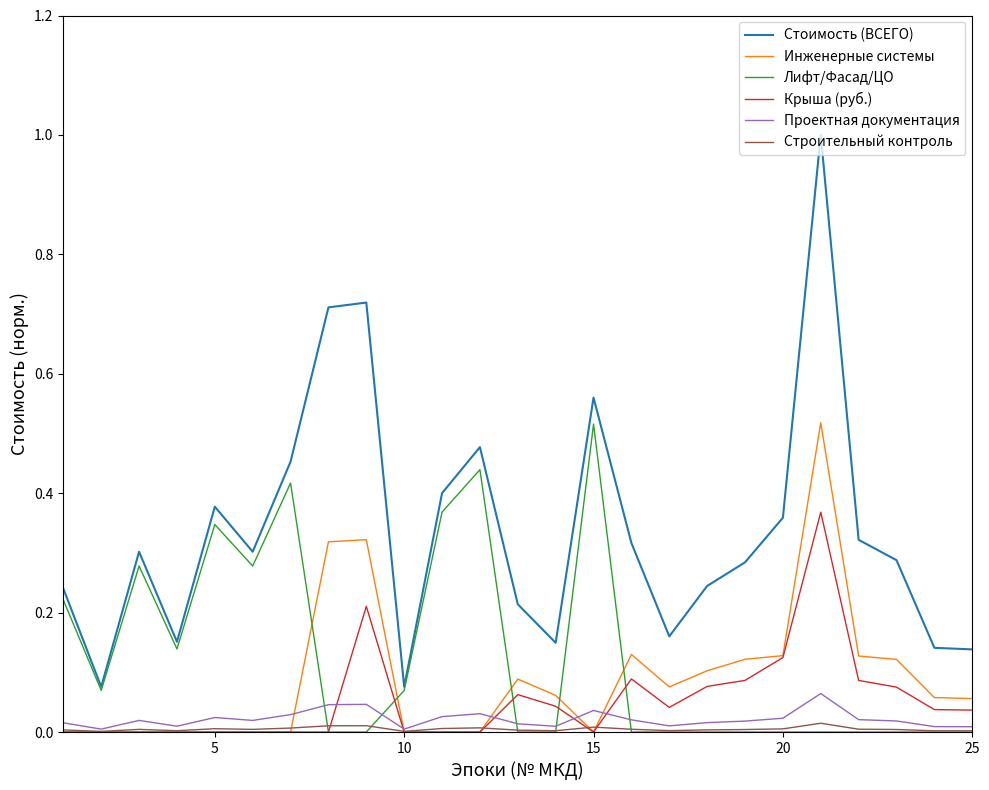

What is the greatest value displayed?

1.0